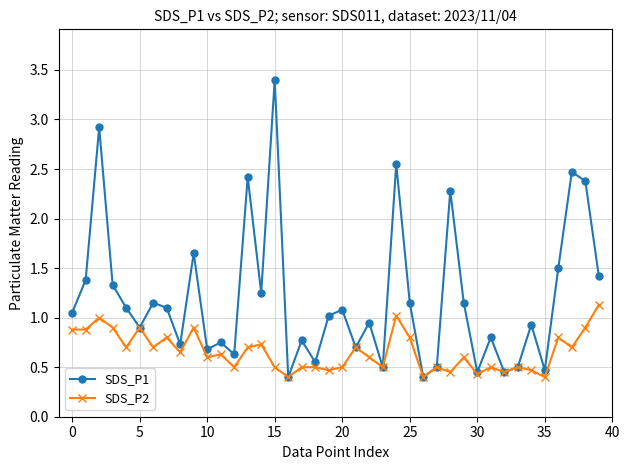

What is the sum of all SDS_P1 values?

47.8